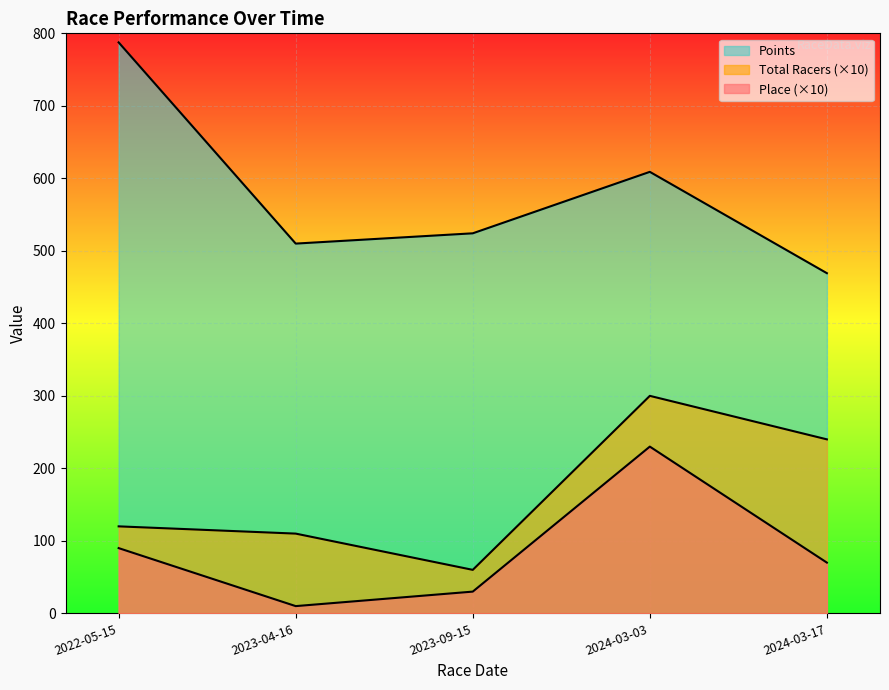

What are all the series names shown in the legend?

Place, Total Racers, Points